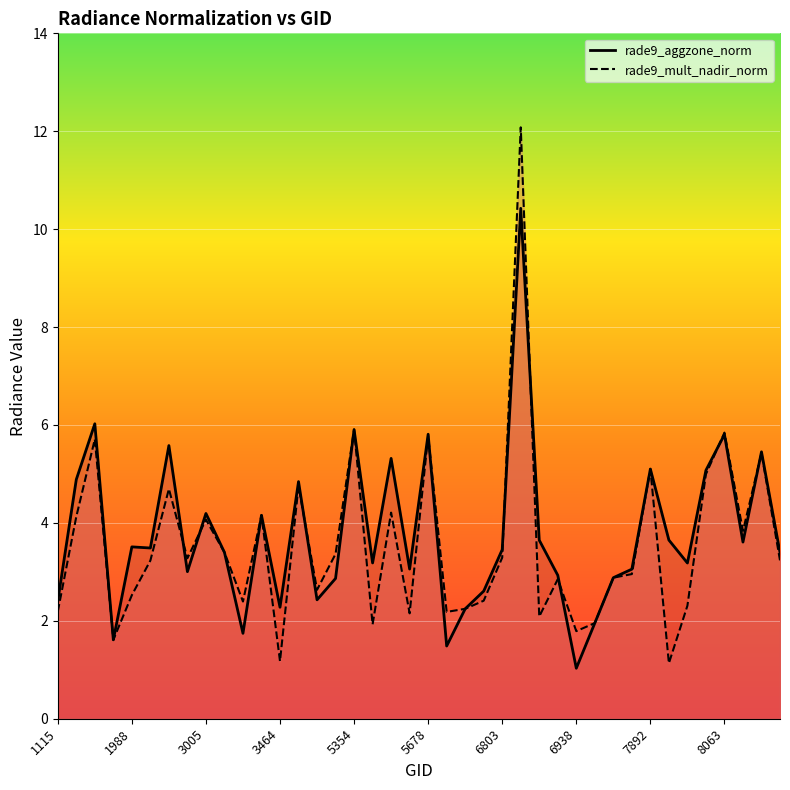

What are all the series names shown in the legend?

rade9_aggzone_norm, rade9_mult_nadir_norm